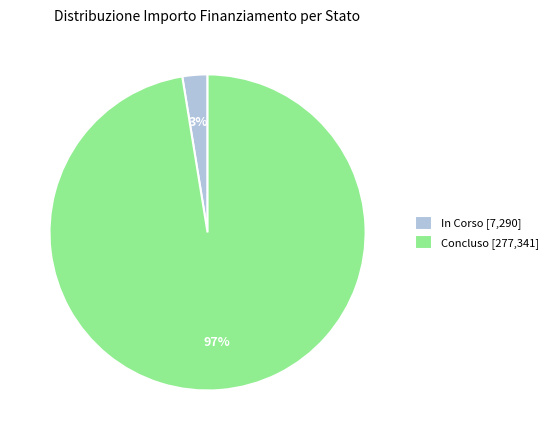

Between Concluso [277,341] and In Corso [7,290], which is larger?

Concluso [277,341]